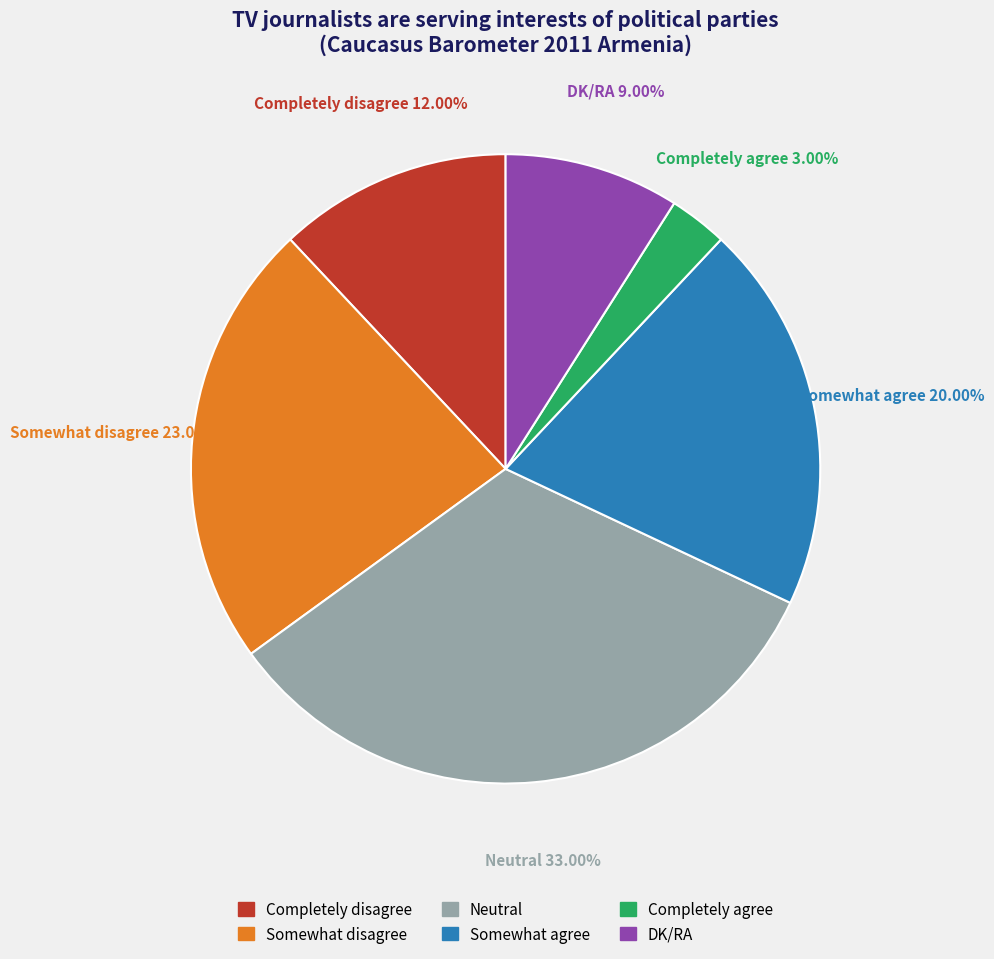

Which category has the smallest portion of the pie?

Completely agree